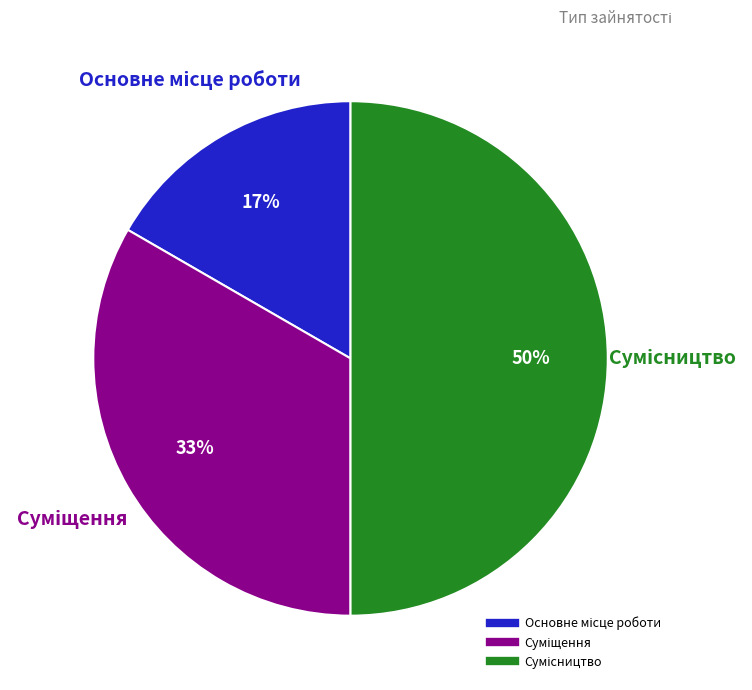

To the nearest percent, what is the difference between the largest and smallest slice percentages?

33%